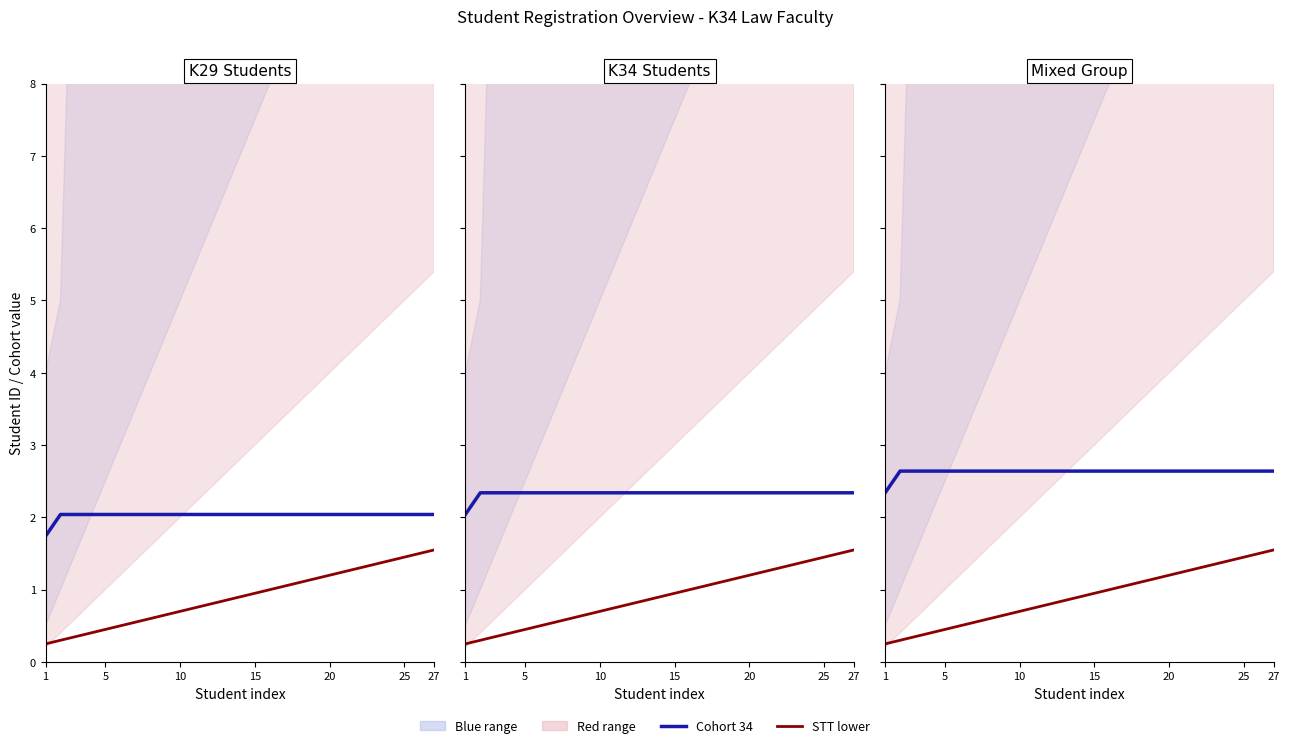

Which series has the largest total across all categories?

Cohort 34